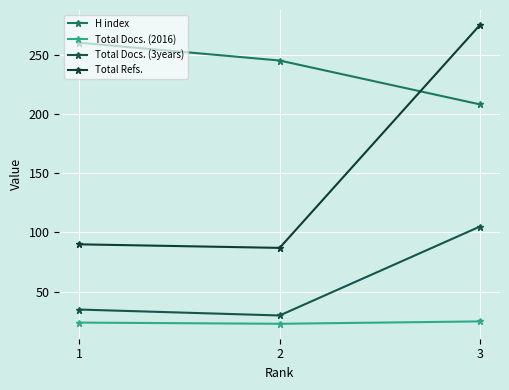

What is the average value of the Total Docs. (3years) series?

57